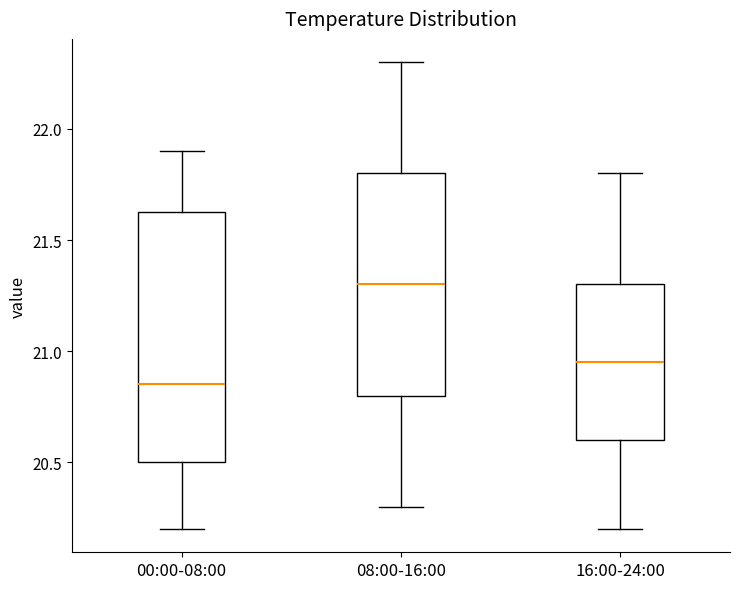

Where is the upper edge of the box for 16:00-24:00 on the y-axis? The values are not printed on the chart, so give them approximately, as read against the axis.

21.30